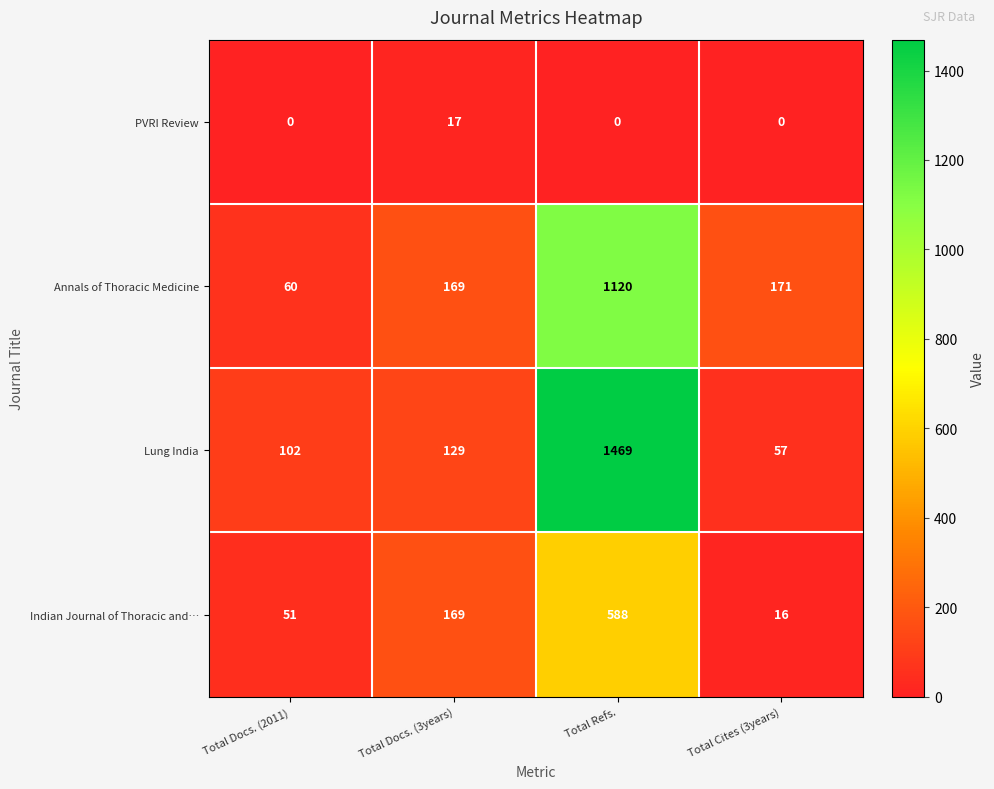

At how many categories does at least one series exceed 201?

1